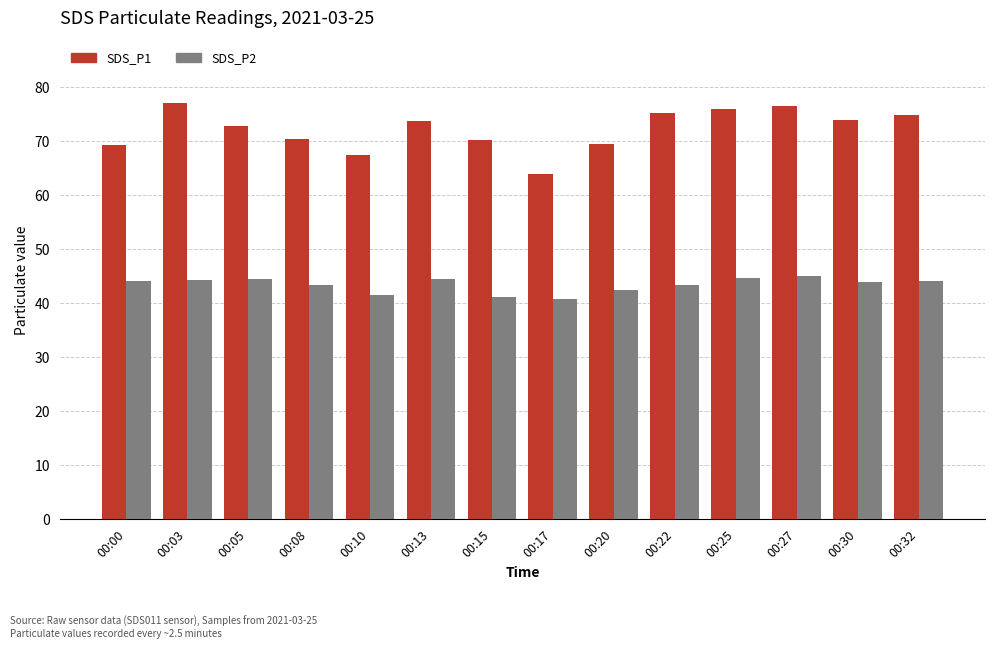

Rank the series at 00:20 from highest to lowest value.

SDS_P1, SDS_P2